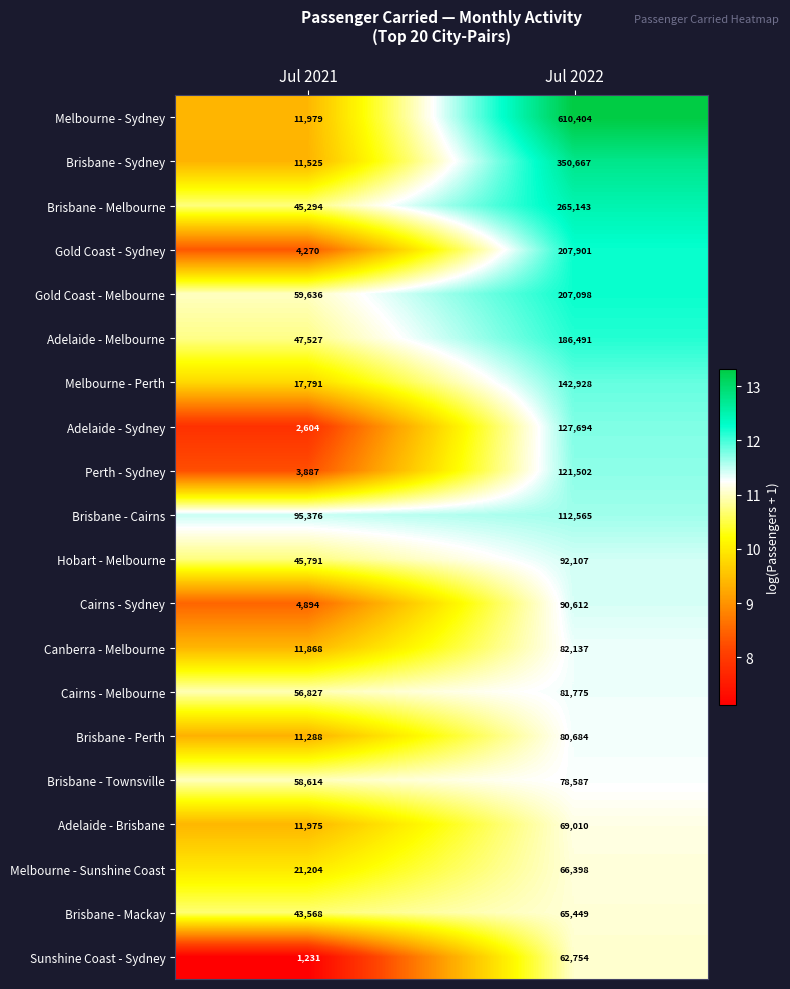

Read the Canberra - Melbourne value at Jul 2022, to the nearest 100.

82100